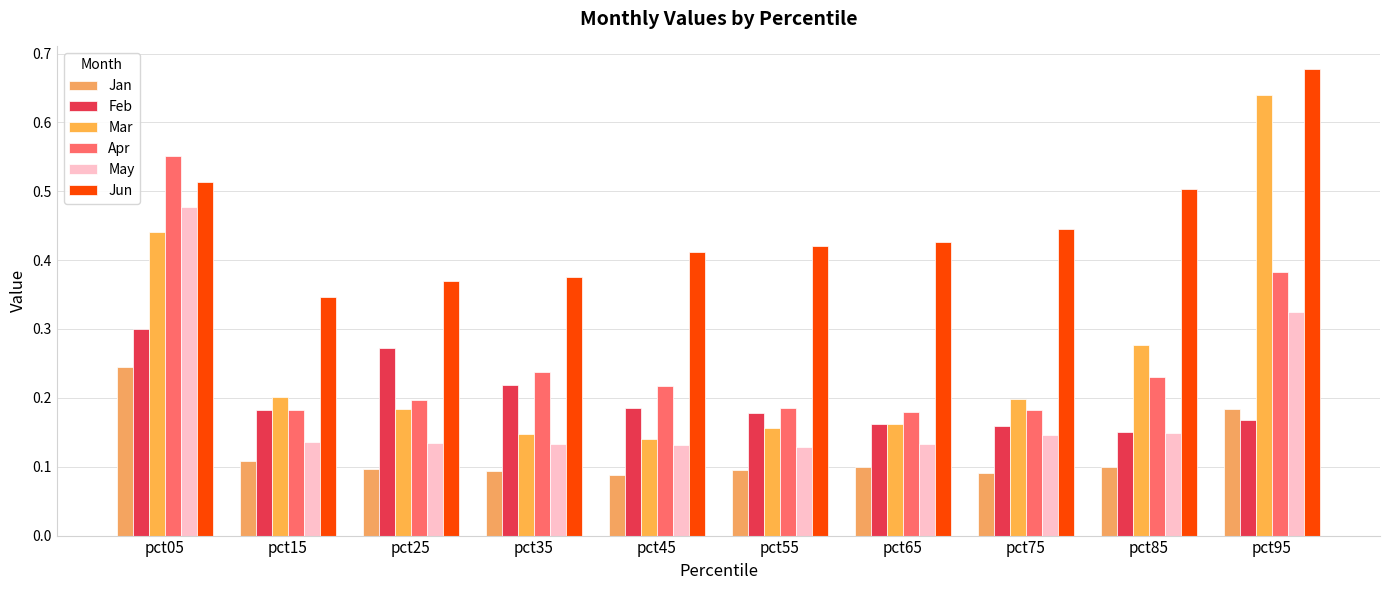

Which series has the largest total across all categories?

Jun